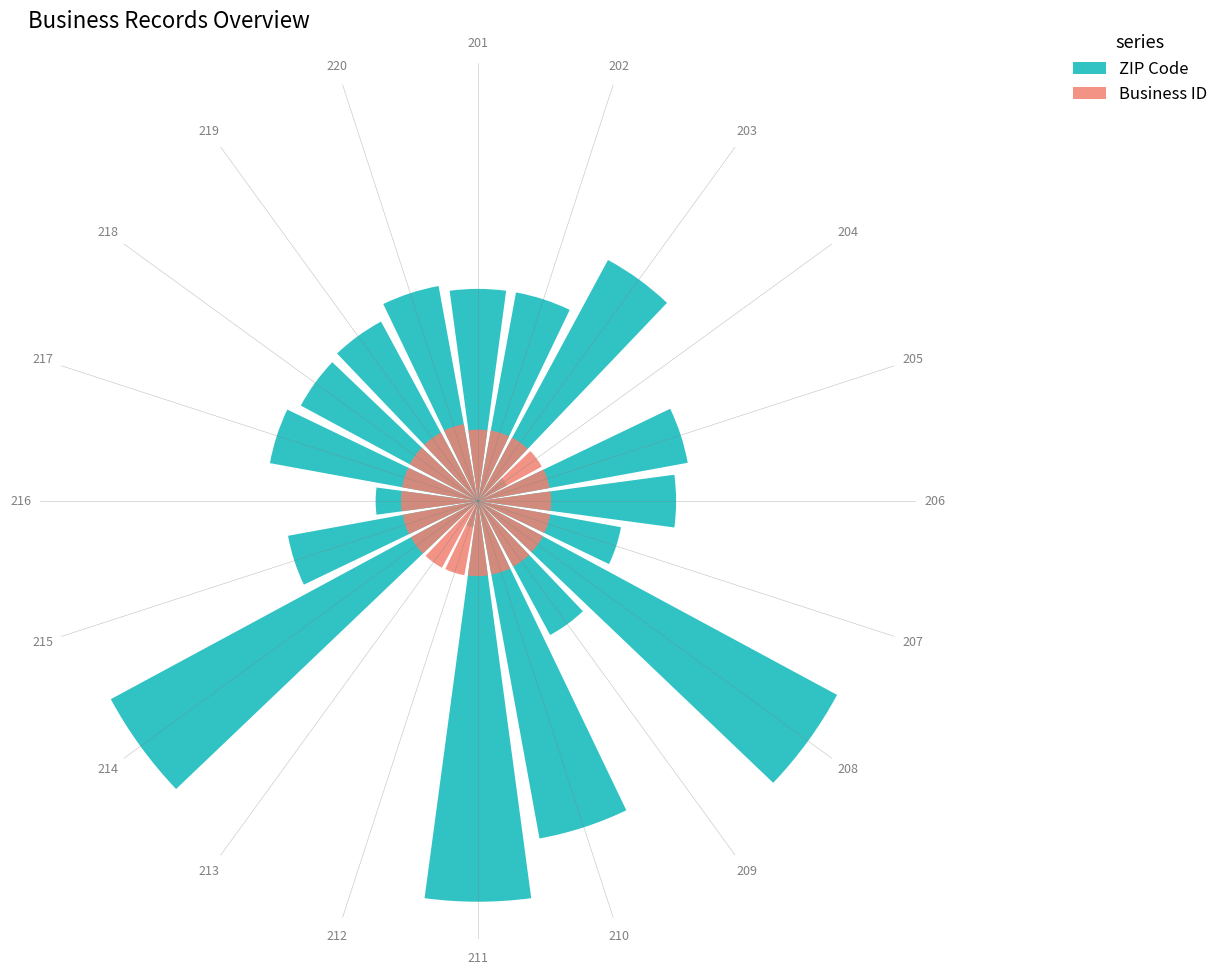

Rank the series at 206 from highest to lowest value.

ZIP Code, Business ID